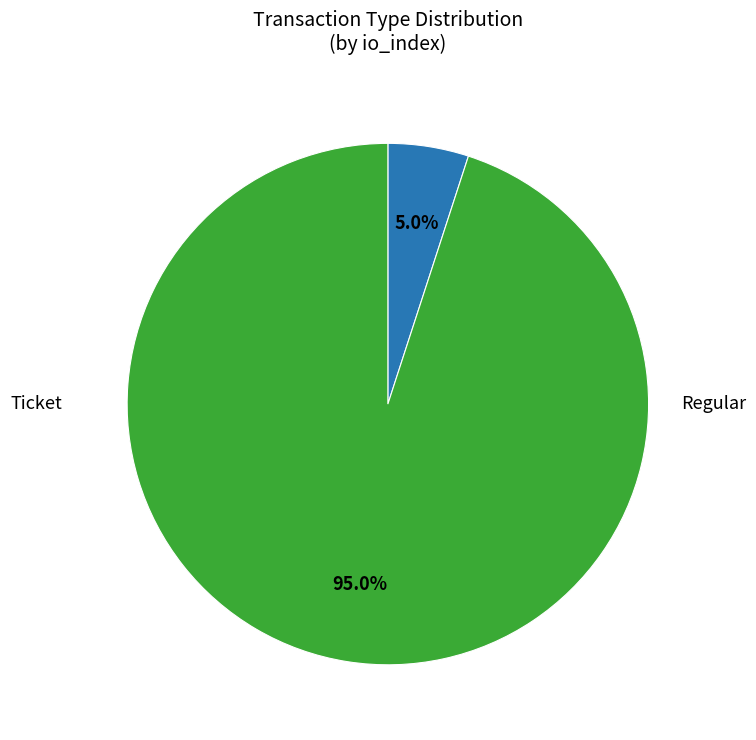

Is there any slice that represents more than half of the pie?

Yes